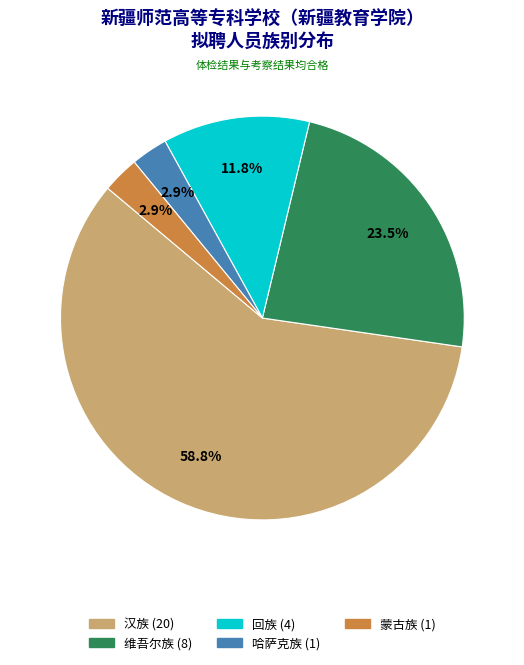

What is the majority slice?

汉族